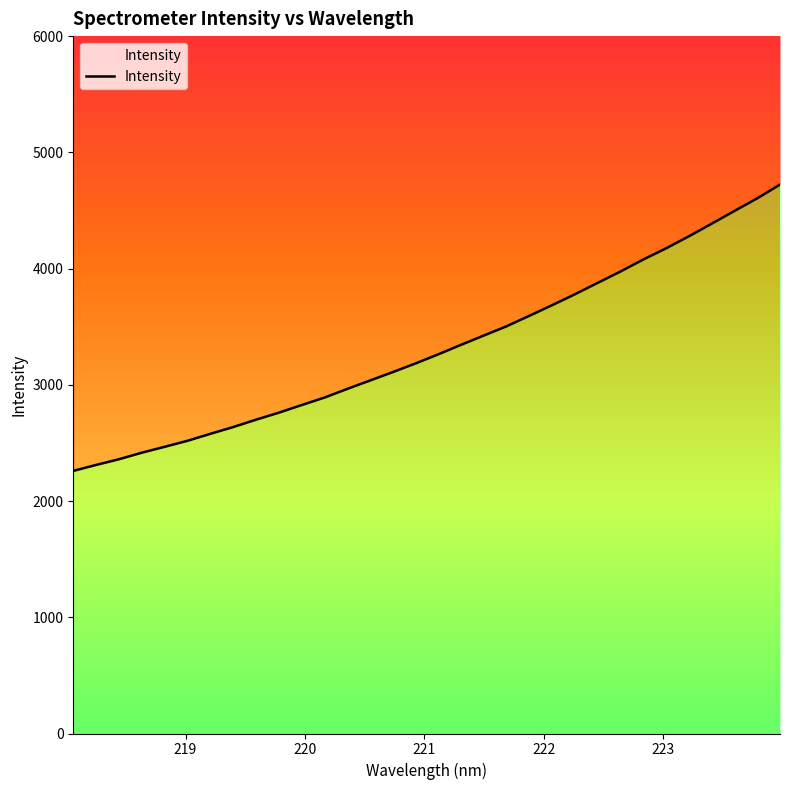

How many data points does each series have?

32